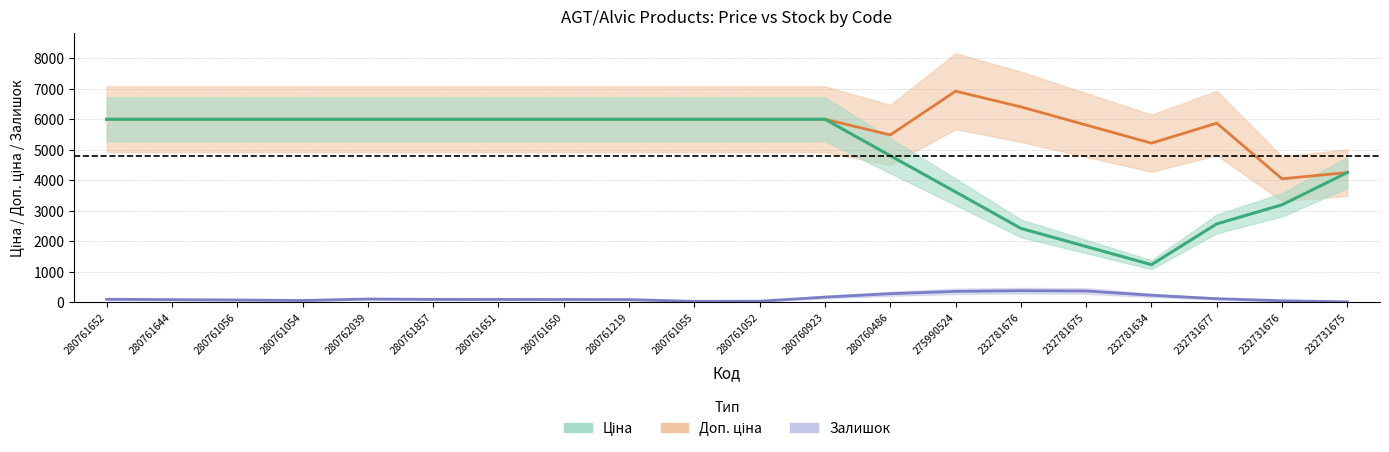

What is the lowest value of the Ціна series?

1225.5